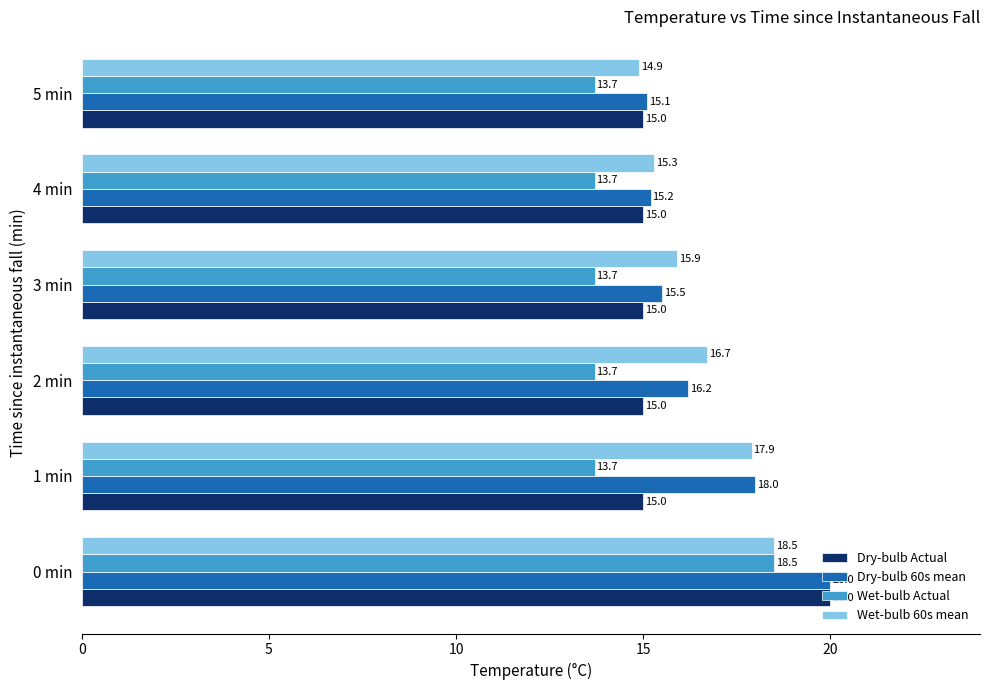

Which category has the highest value in the Dry-bulb 60s mean series?

0 min